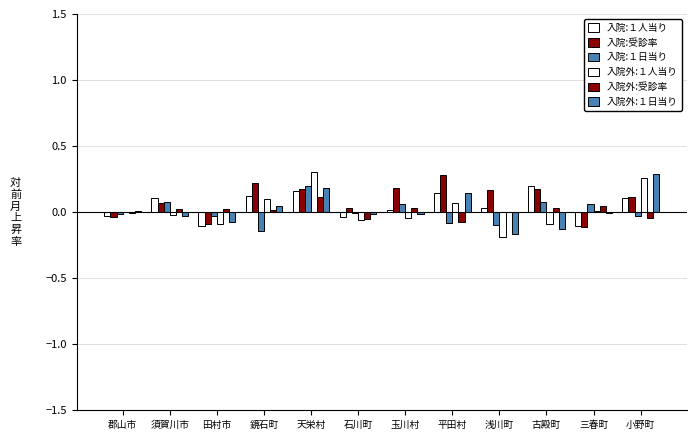

Count the number of categories in the chart.

12